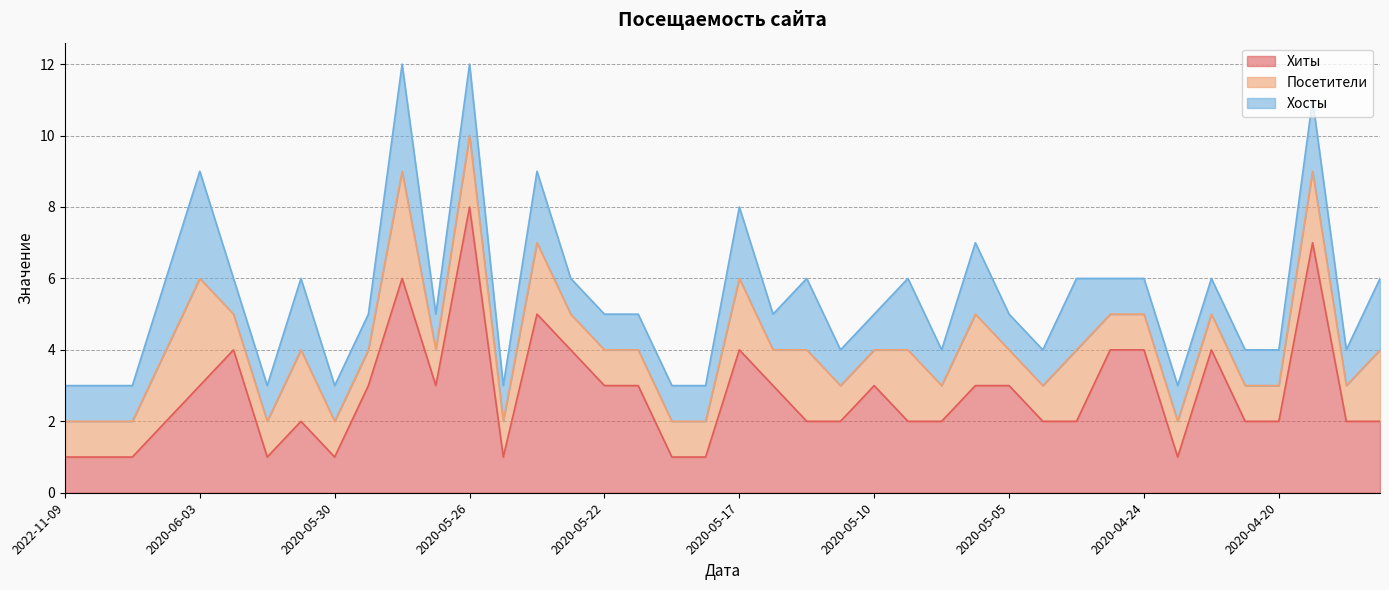

What position from the left is 2020-05-17?

21